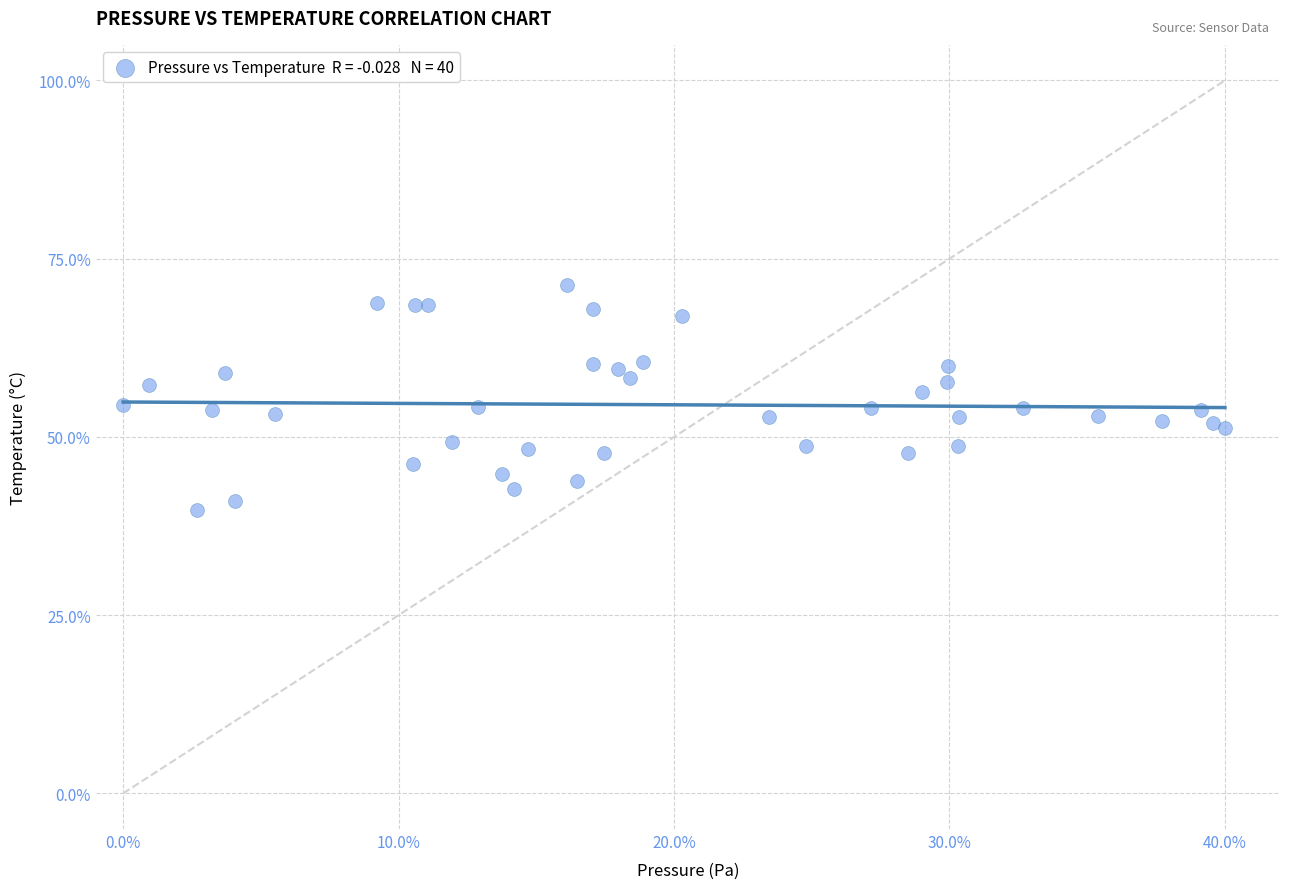

What is the range of X values (max minus min)?

40.0